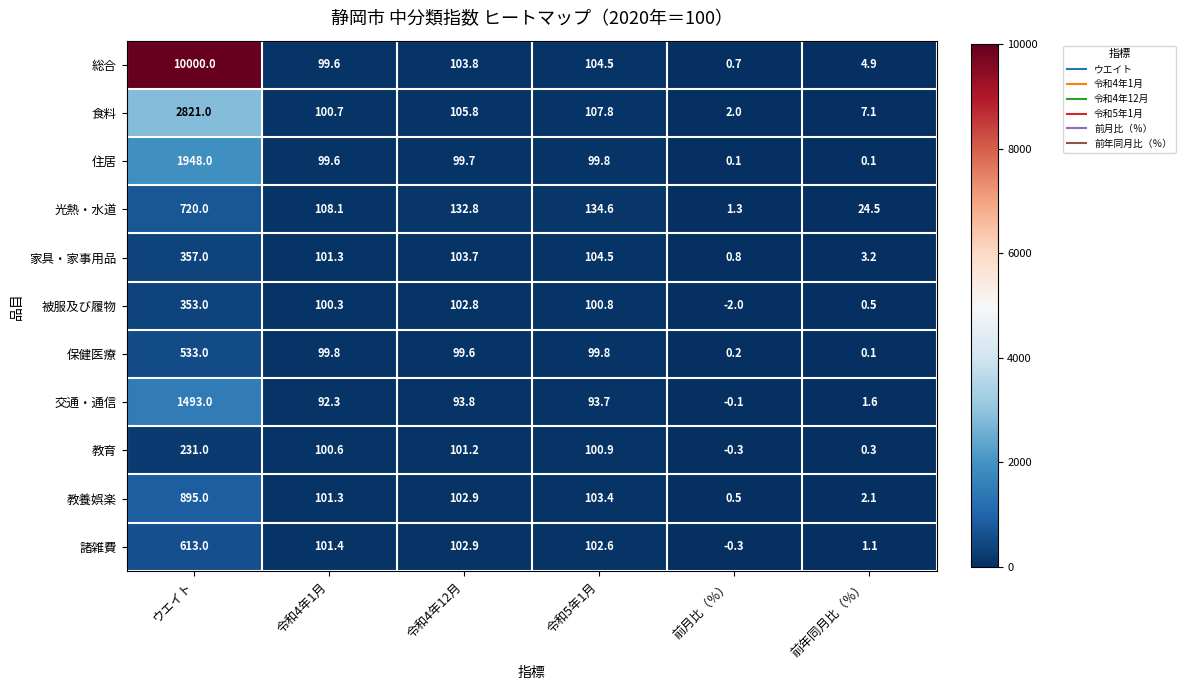

Which series has the widest spread of values?

総合